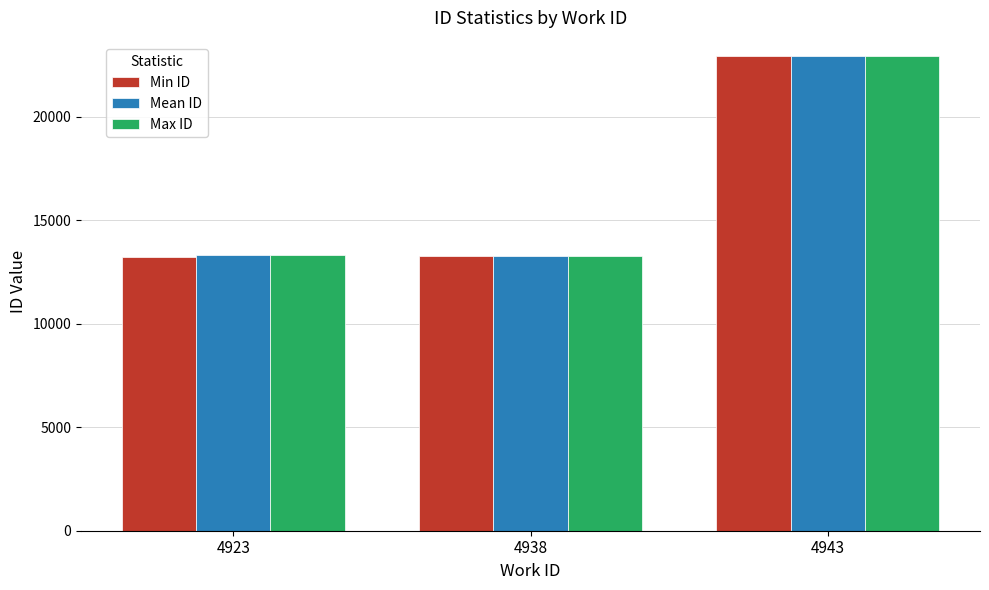

What is the minimum value shown in the chart?

13233